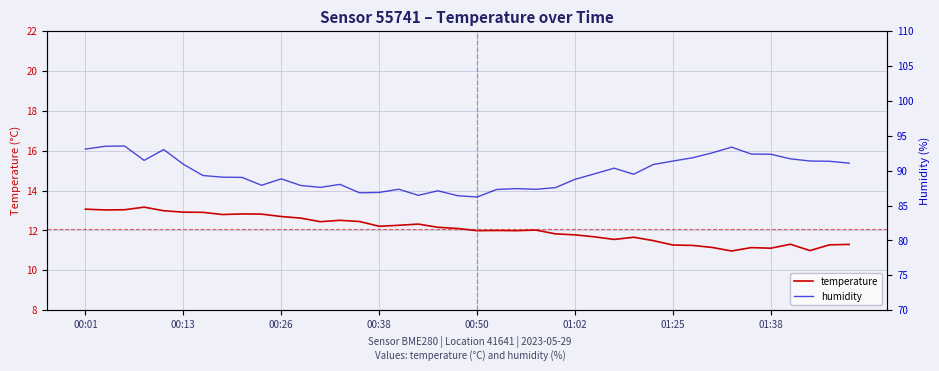

What are all the series names shown in the legend?

temperature, humidity